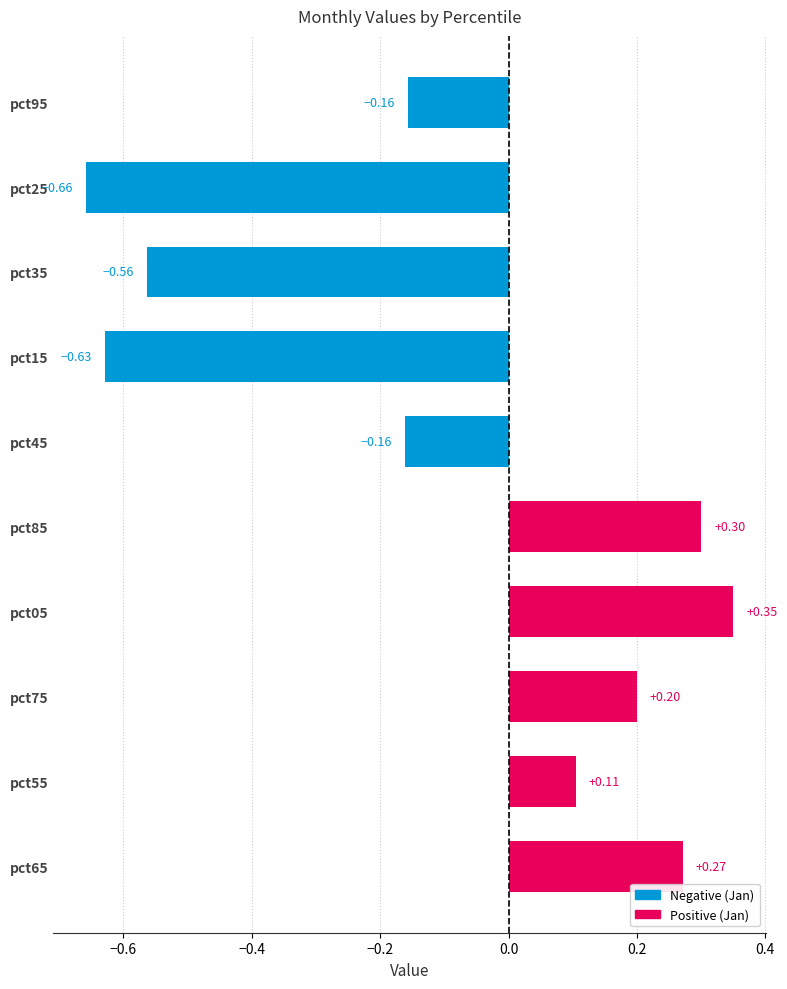

Between pct65 and pct35, which is larger?

pct65